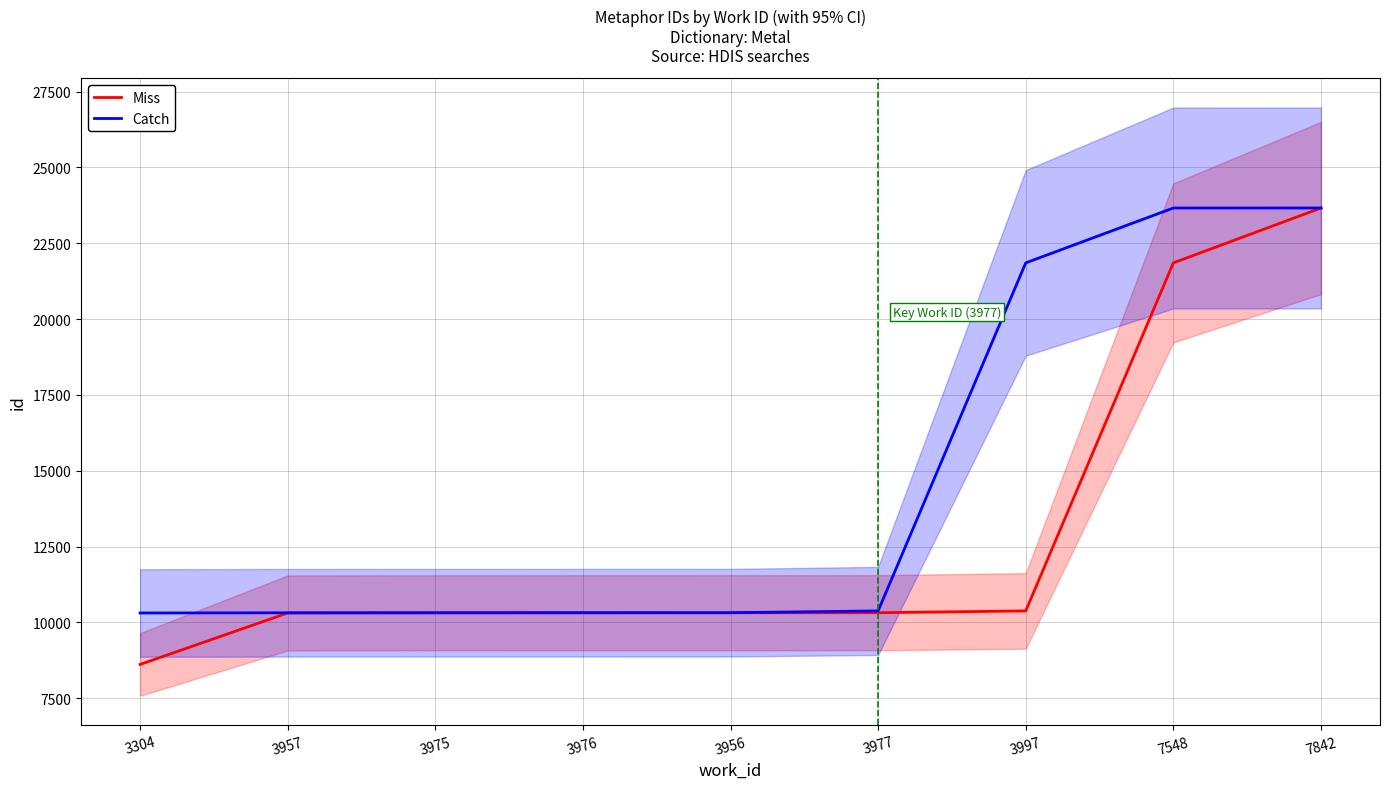

True or false: Miss and Catch cross at least once.

False